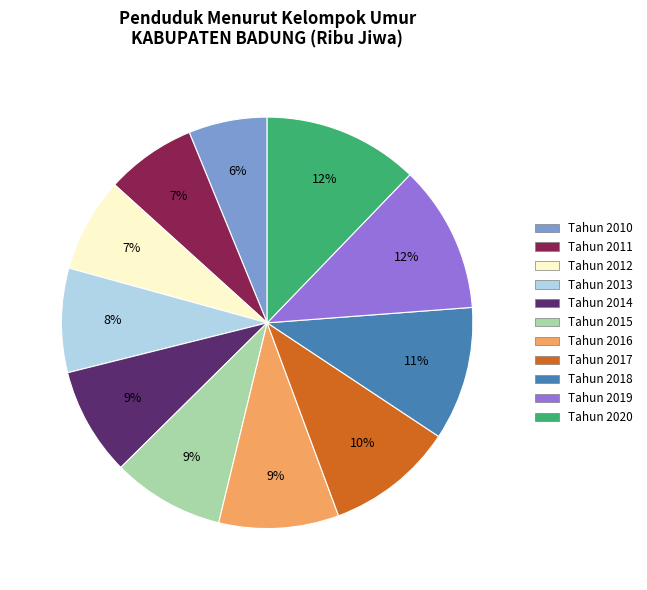

What percentage is the Tahun 2013 slice, to the nearest percent?

8%